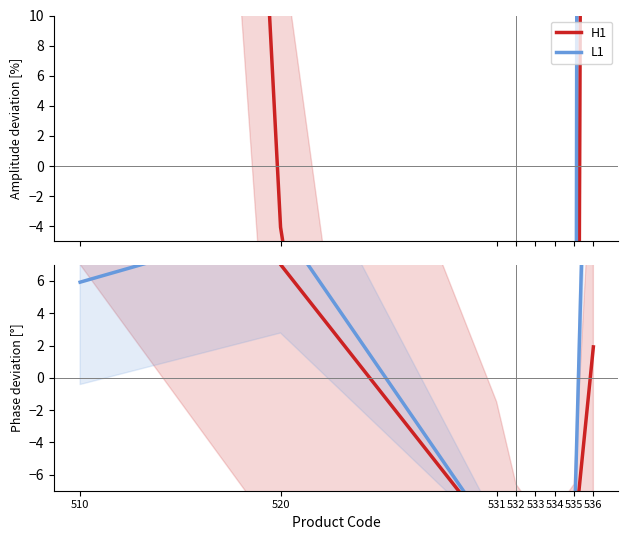

Which series has the largest range (max minus min)?

H1